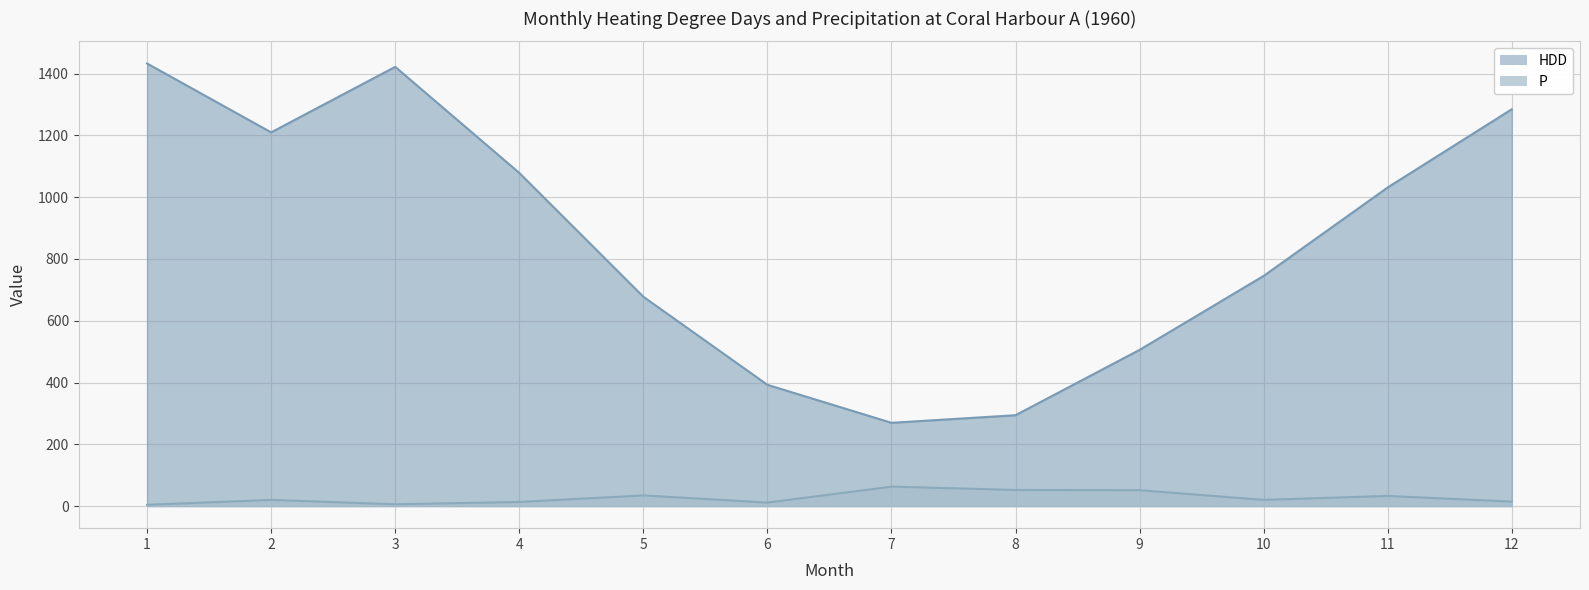

How many values in the P series are below 19?

5